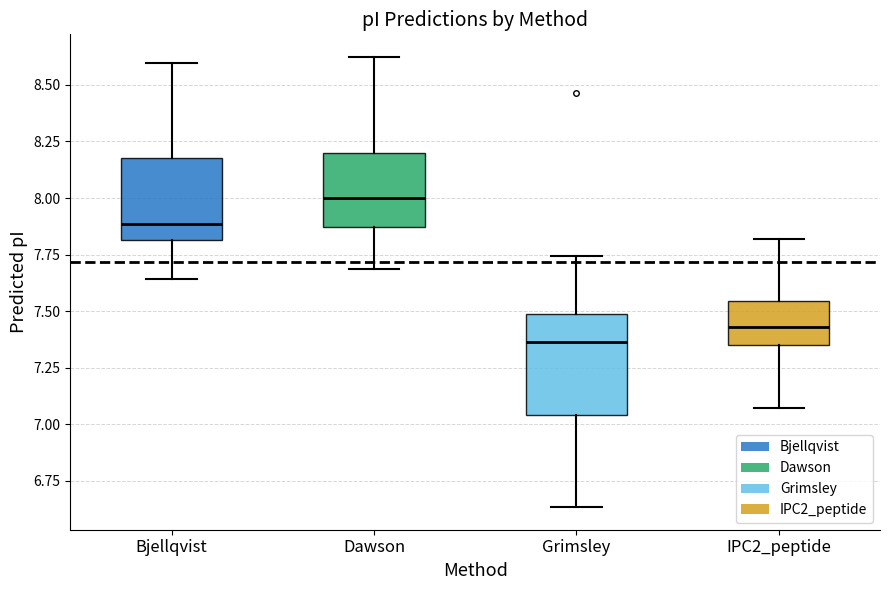

Where does the median line of the box for Dawson sit on the y-axis? The values are not printed on the chart, so give them approximately, as read against the axis.

8.00